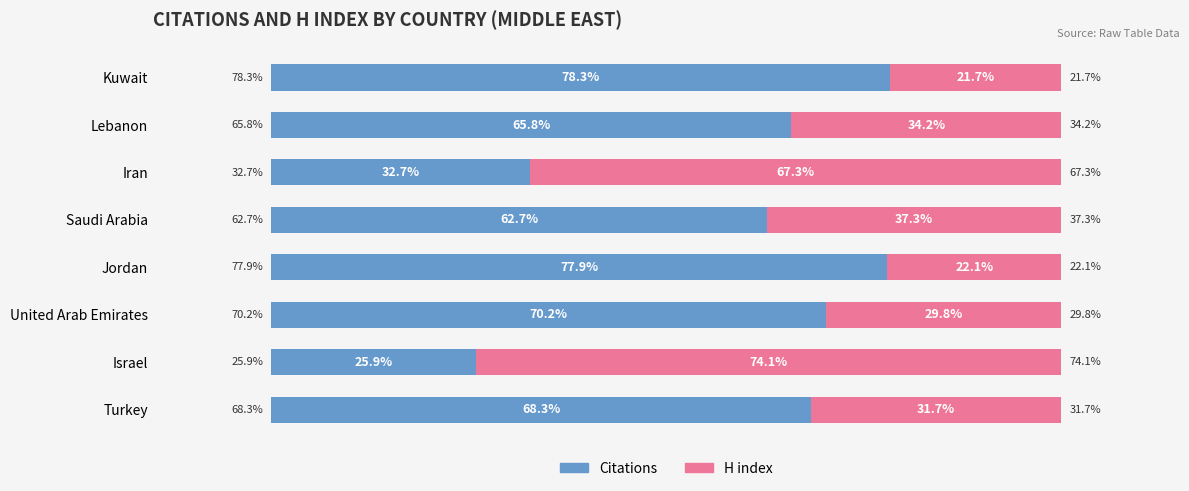

Where is Citations nearest to the value 52?

Saudi Arabia